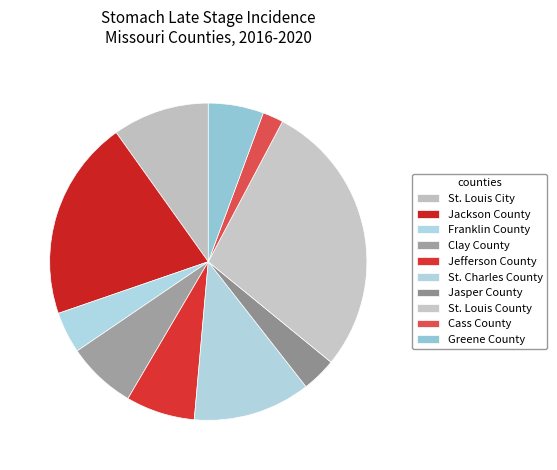

To the nearest percent, what is the difference between the largest and smallest slice percentages?

26%